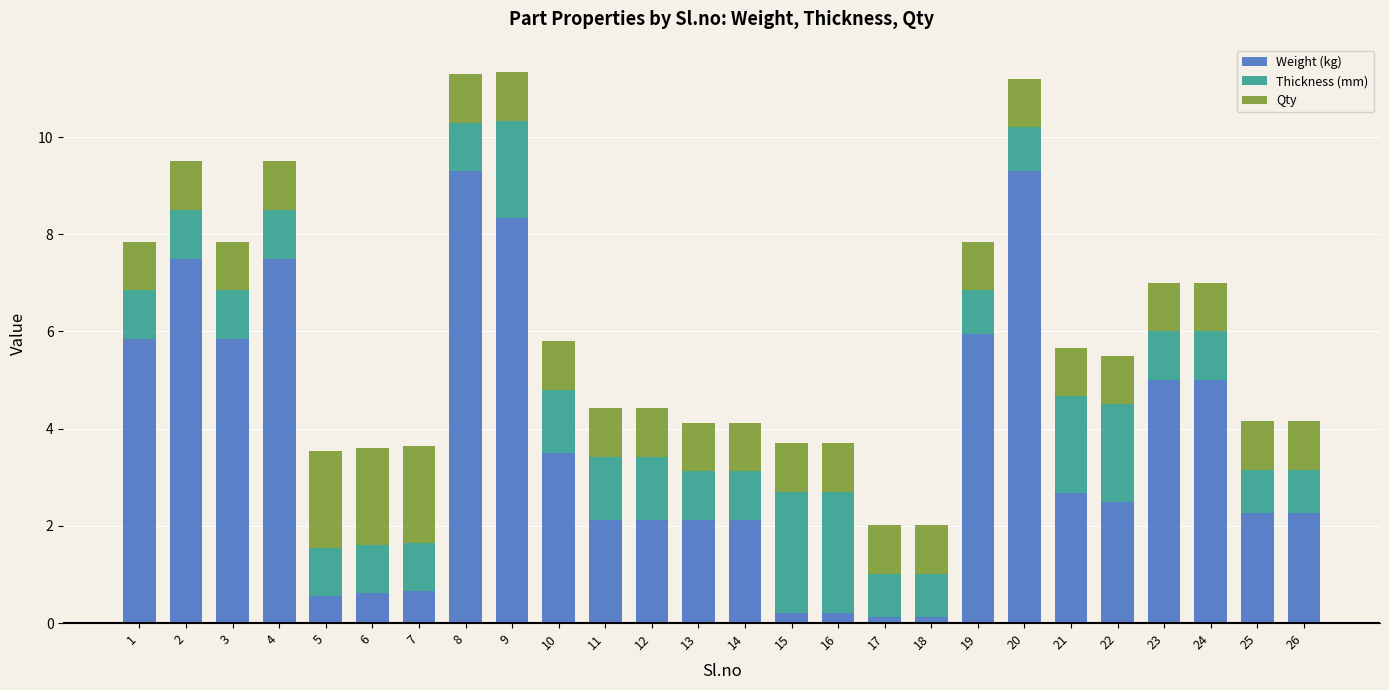

The Weight (kg) series shows 0.2 at 7. True or false?

False